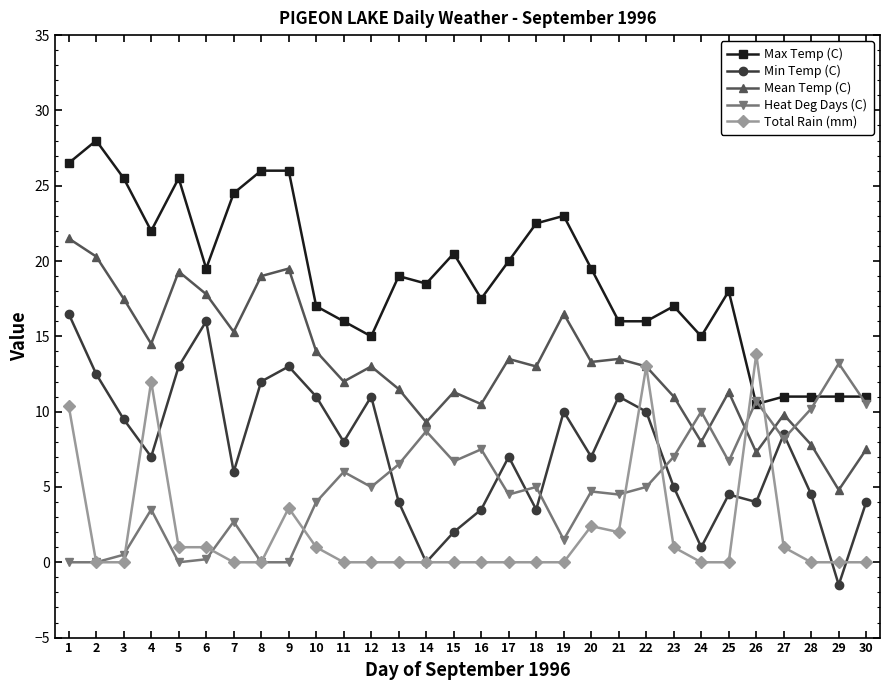

What is the spread (max minus min) of values at 20?

17.1